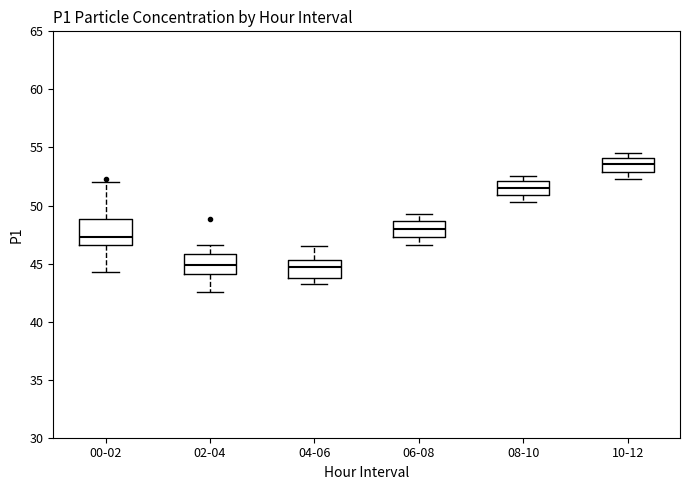

Reading left to right, transcribe this box plot: for each box, give where its median line is, the range the box spans, and where its two whiskers end, as read against the y-axis. The values are not printed on the chart, so give them approximately, as read against the axis.

00-02: median 47.5, box 46.5 to 49.0, whiskers 44.5 to 52.0
02-04: median 45.0, box 44.0 to 46.0, whiskers 42.5 to 46.5
04-06: median 44.5, box 44.0 to 45.5, whiskers 43.0 to 46.5
06-08: median 48.0, box 47.5 to 48.5, whiskers 46.5 to 49.5
08-10: median 51.5, box 51.0 to 52.0, whiskers 50.5 to 52.5
10-12: median 53.5, box 53.0 to 54.0, whiskers 52.5 to 54.5